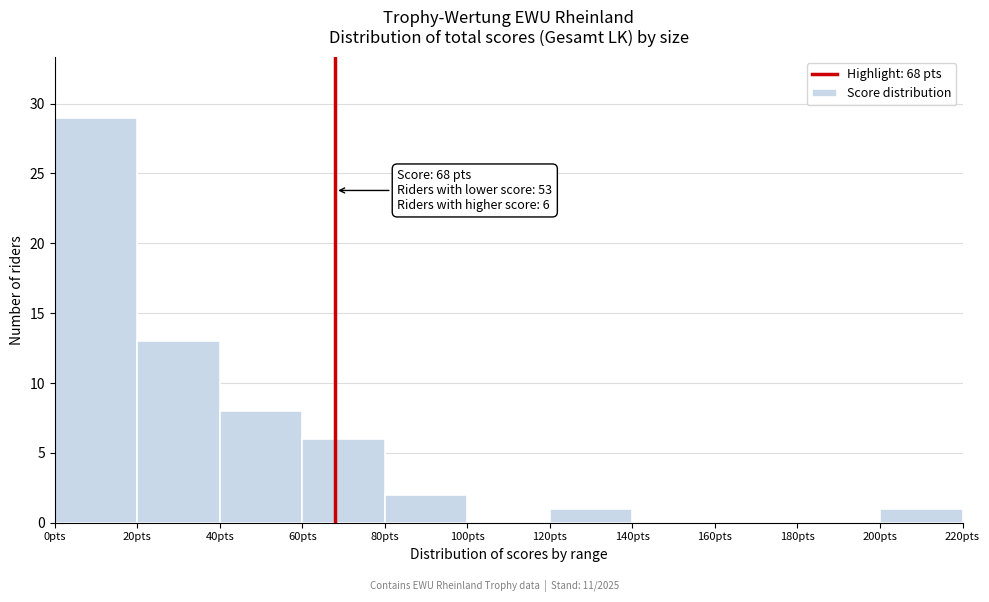

Which range on the x-axis has the tallest bar?

0 to 20